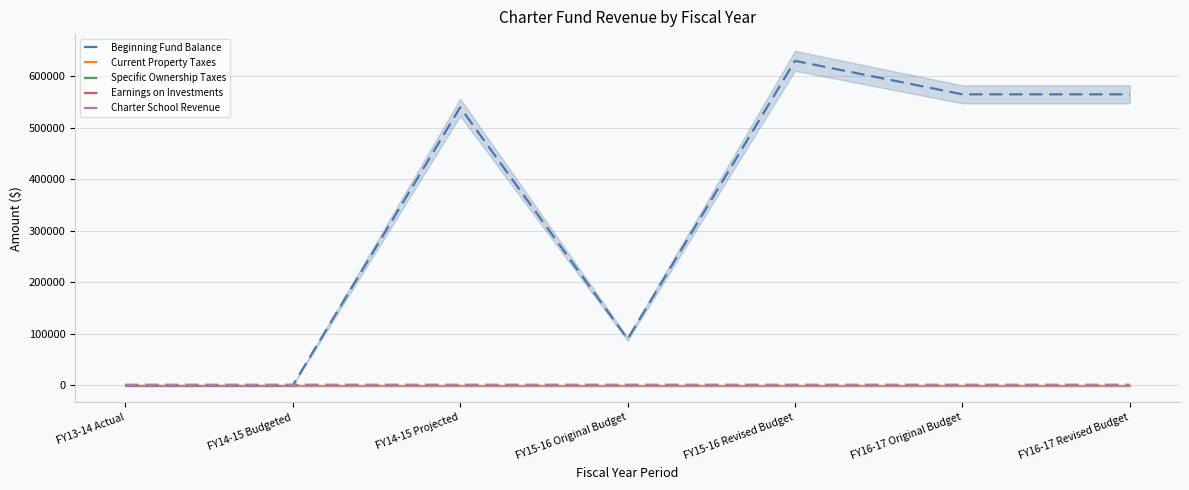

Reading left to right, what are all the values shown in this chart?

Beginning Fund Balance: 0	0	540000	90293	630293	565328	565328
Current Property Taxes: 0	0	0	0	0	0	0
Specific Ownership Taxes: 0	0	0	0	0	0	0
Earnings on Investments: 0	0	0	0	0	0	0
Charter School Revenue: 0	0	0	0	0	0	0